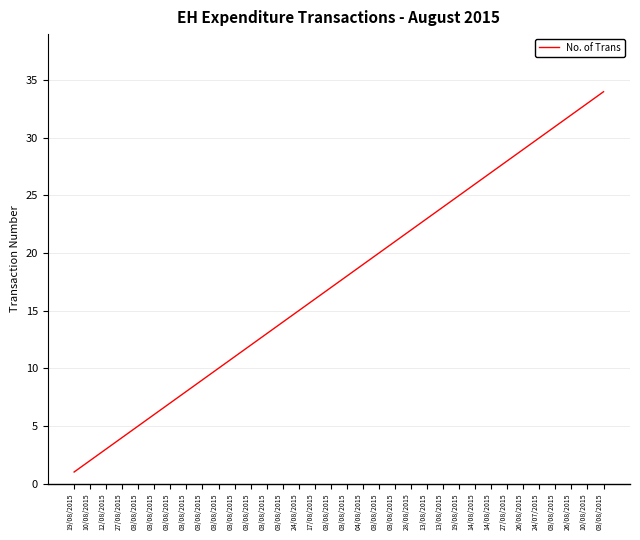

What is the label of the 11th point from the left?

03/08/2015